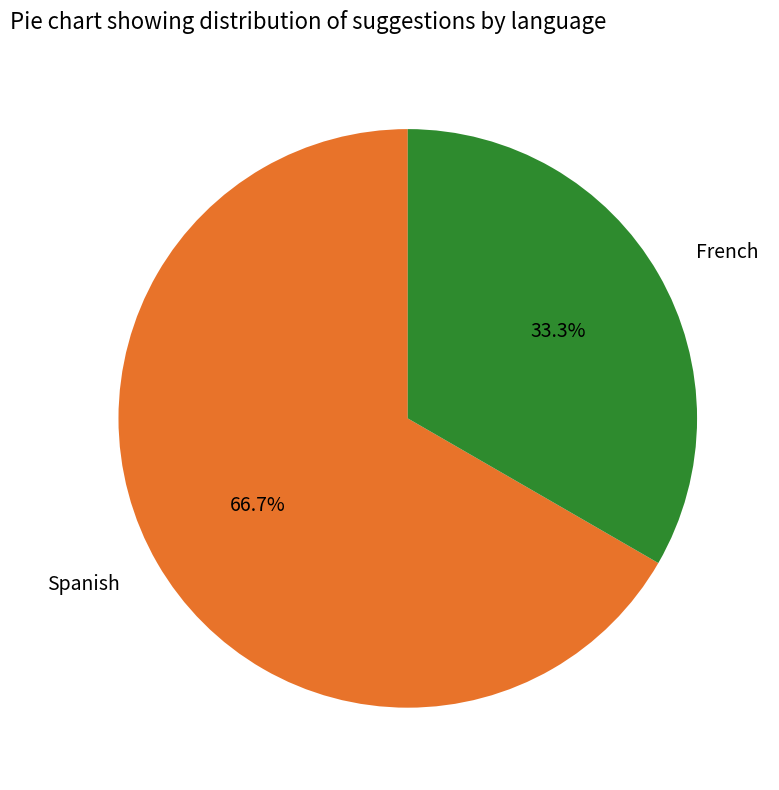

Is there a majority slice in this chart?

Yes